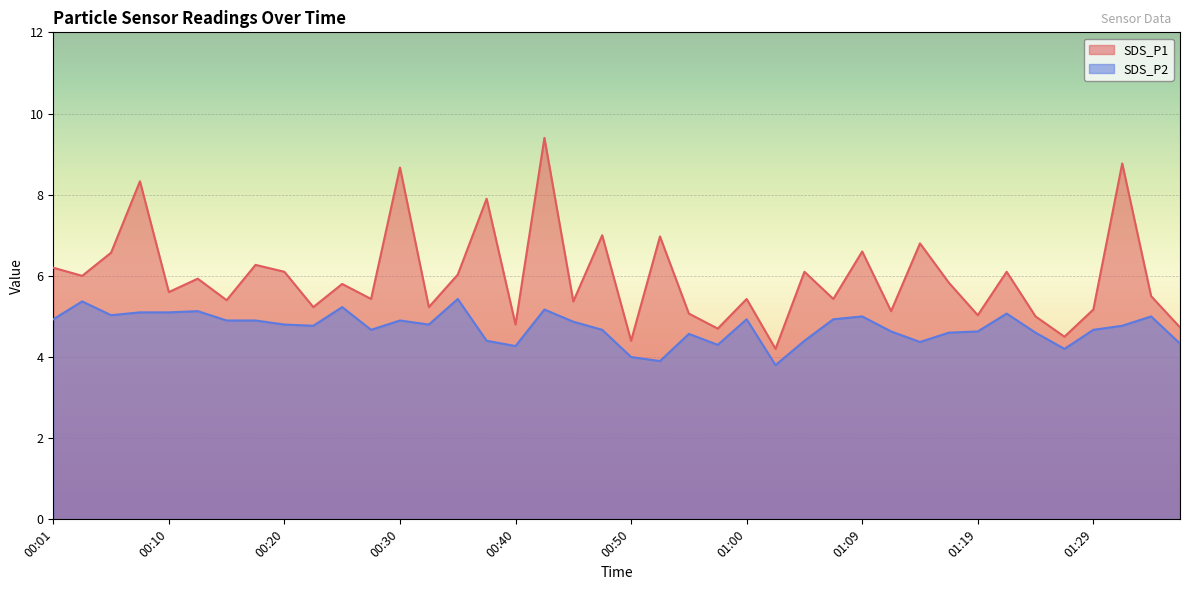

Reading left to right, what are all the values shown in this chart?

SDS_P1: 00:01=6.2	00:03=6.0	00:05=6.6	00:08=8.3	00:10=5.6	00:13=5.9	00:15=5.4	00:18=6.3	00:20=6.1	00:23=5.2	00:25=5.8	00:28=5.4	00:30=8.7	00:33=5.2	00:35=6.0	00:38=7.9	00:40=4.8	00:42=9.4	00:45=5.4	00:47=7.0	00:50=4.4	00:52=7.0	00:55=5.1	00:57=4.7	01:00=5.4	01:02=4.2	01:04=6.1	01:07=5.4	01:09=6.6	01:12=5.1	01:14=6.8	01:17=5.8	01:19=5.0	01:22=6.1	01:24=5.0	01:26=4.5	01:29=5.2	01:31=8.8	01:34=5.5	01:36=4.7
SDS_P2: 00:01=4.9	00:03=5.4	00:05=5.0	00:08=5.1	00:10=5.1	00:13=5.1	00:15=4.9	00:18=4.9	00:20=4.8	00:23=4.8	00:25=5.2	00:28=4.7	00:30=4.9	00:33=4.8	00:35=5.4	00:38=4.4	00:40=4.3	00:42=5.2	00:45=4.9	00:47=4.7	00:50=4.0	00:52=3.9	00:55=4.6	00:57=4.3	01:00=4.9	01:02=3.8	01:04=4.4	01:07=4.9	01:09=5.0	01:12=4.6	01:14=4.4	01:17=4.6	01:19=4.6	01:22=5.1	01:24=4.6	01:26=4.2	01:29=4.7	01:31=4.8	01:34=5.0	01:36=4.3